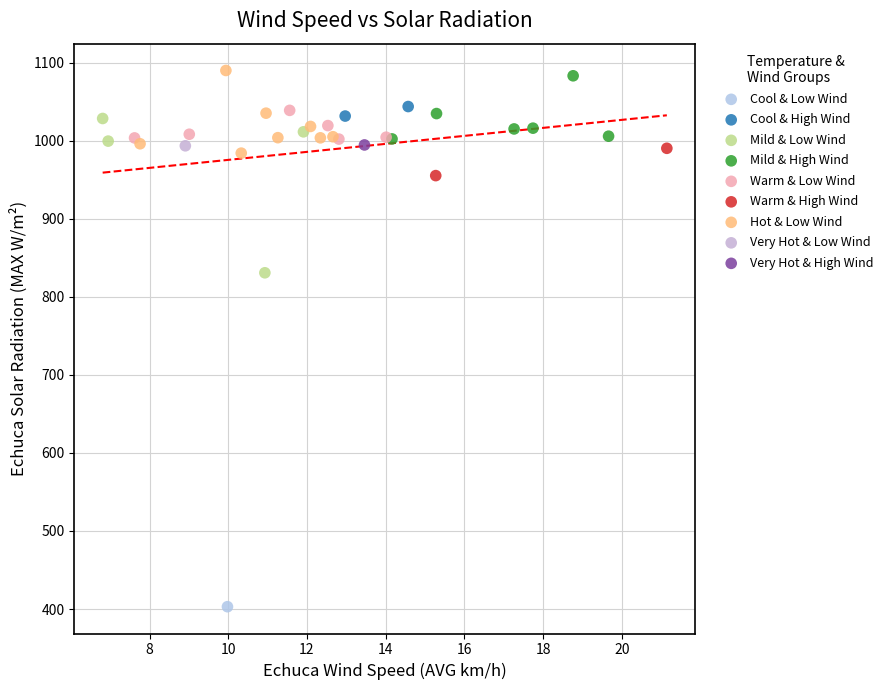

What are all the series names shown in the legend?

Cool & Low Wind, Cool & High Wind, Mild & Low Wind, Mild & High Wind, Warm & Low Wind, Warm & High Wind, Hot & Low Wind, Very Hot & Low Wind, Very Hot & High Wind